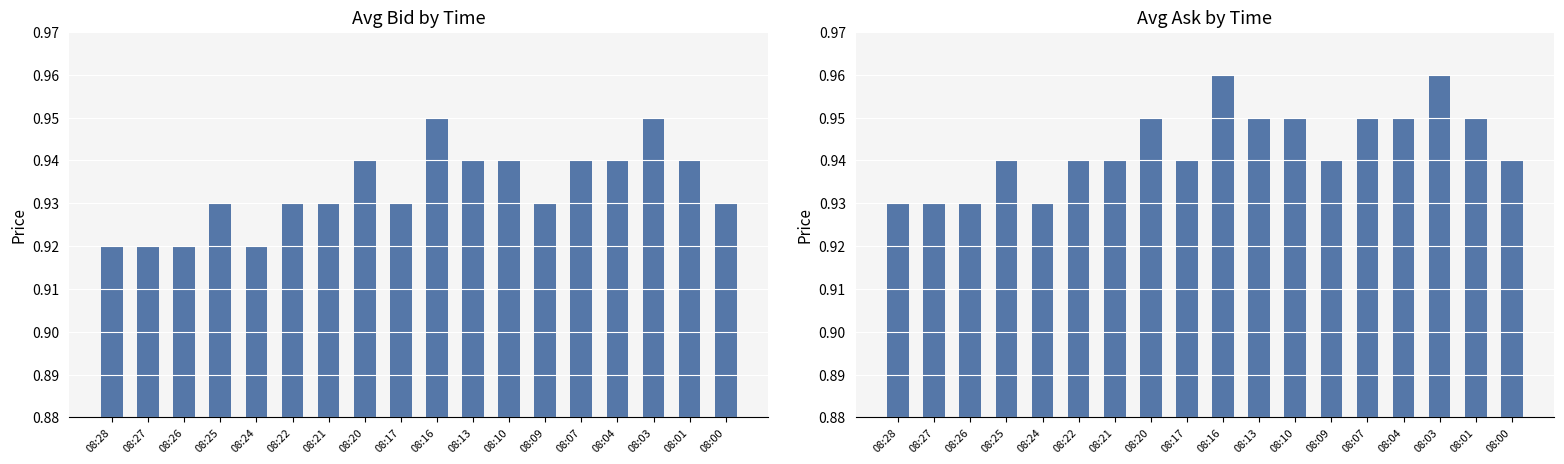

Which has a higher value, 08:25 or 08:09?

08:25